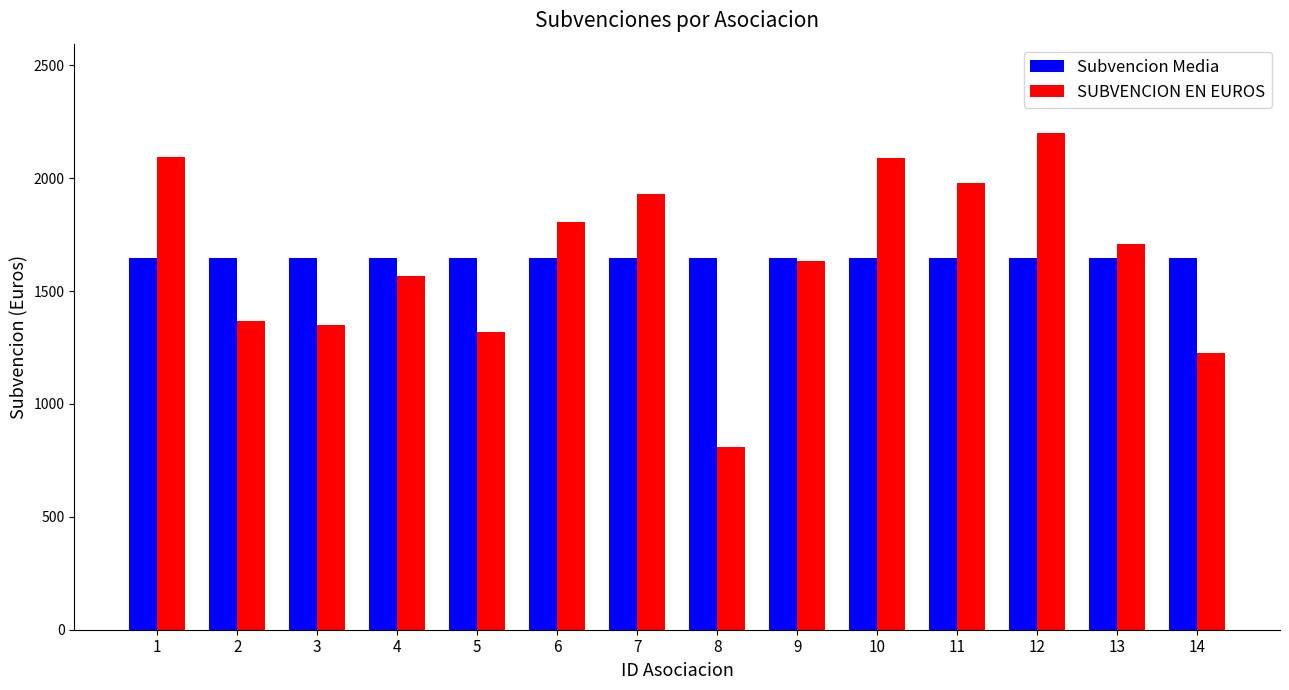

Rank the series by their maximum value, from lowest to highest.

Subvencion Media, SUBVENCION EN EUROS